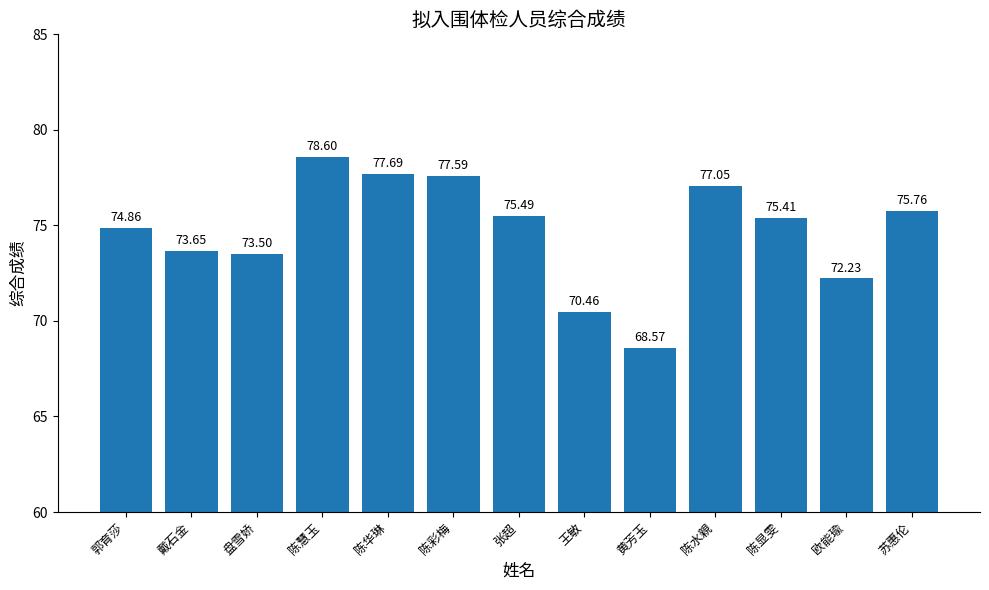

What is the value of the 6th bar from the left?

77.6